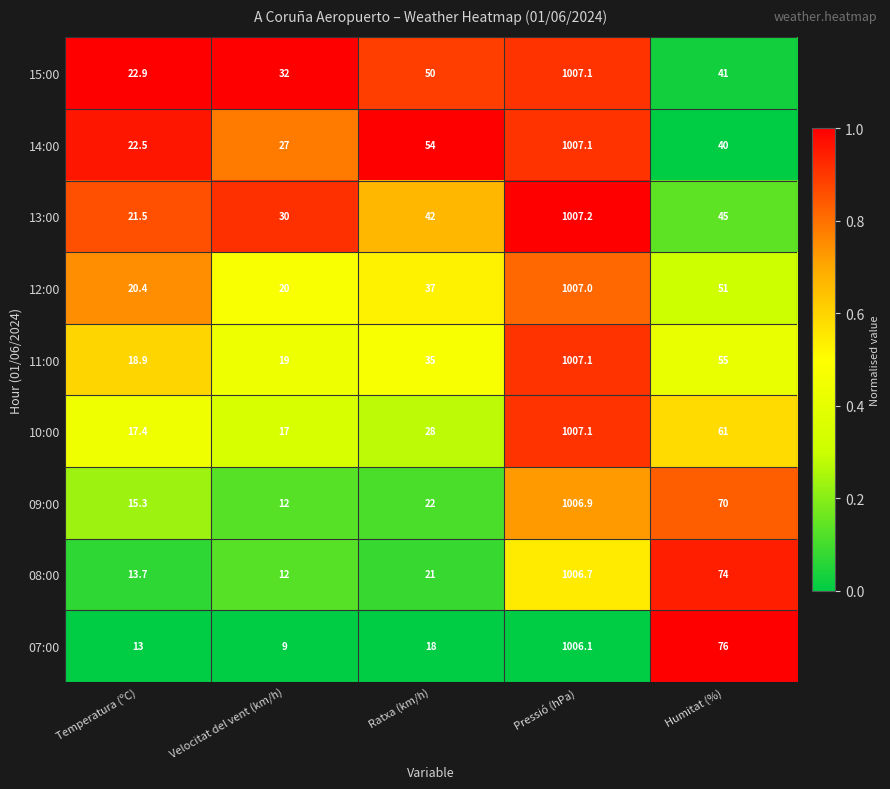

Which label corresponds to the smallest value in the chart?

Velocitat del vent (km/h)